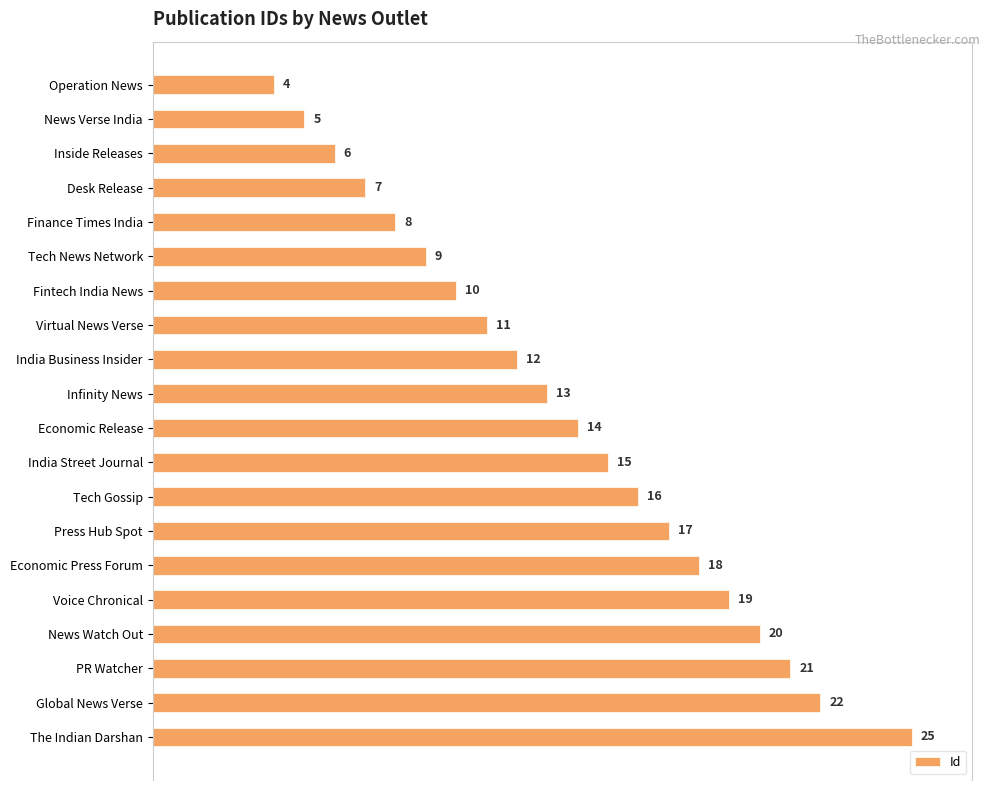

What value does the data have at Infinity News?

13